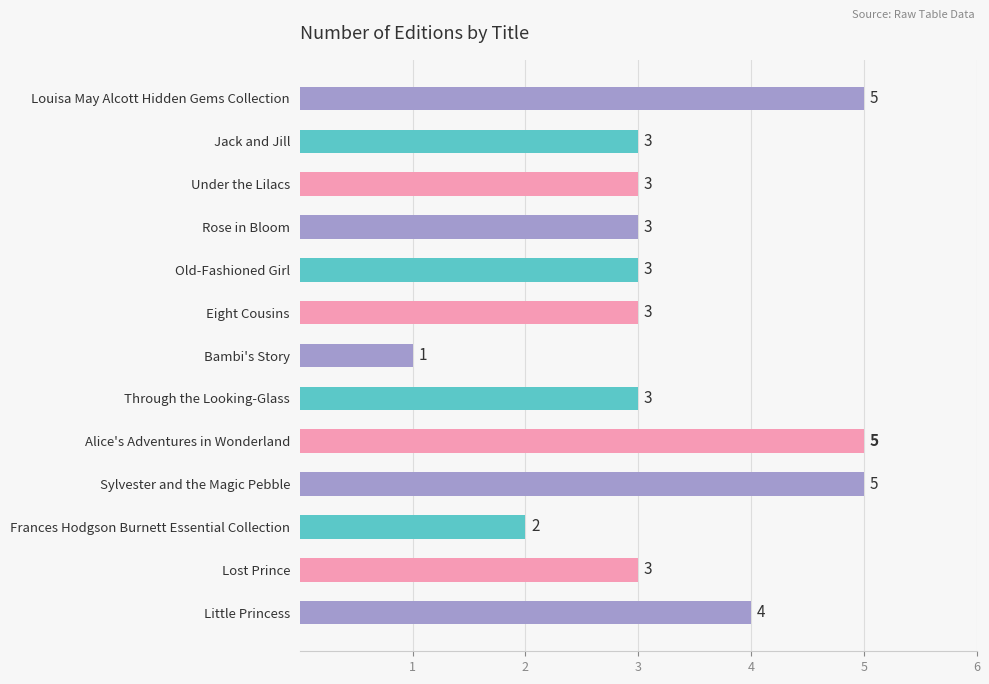

What is the greatest value displayed?

5